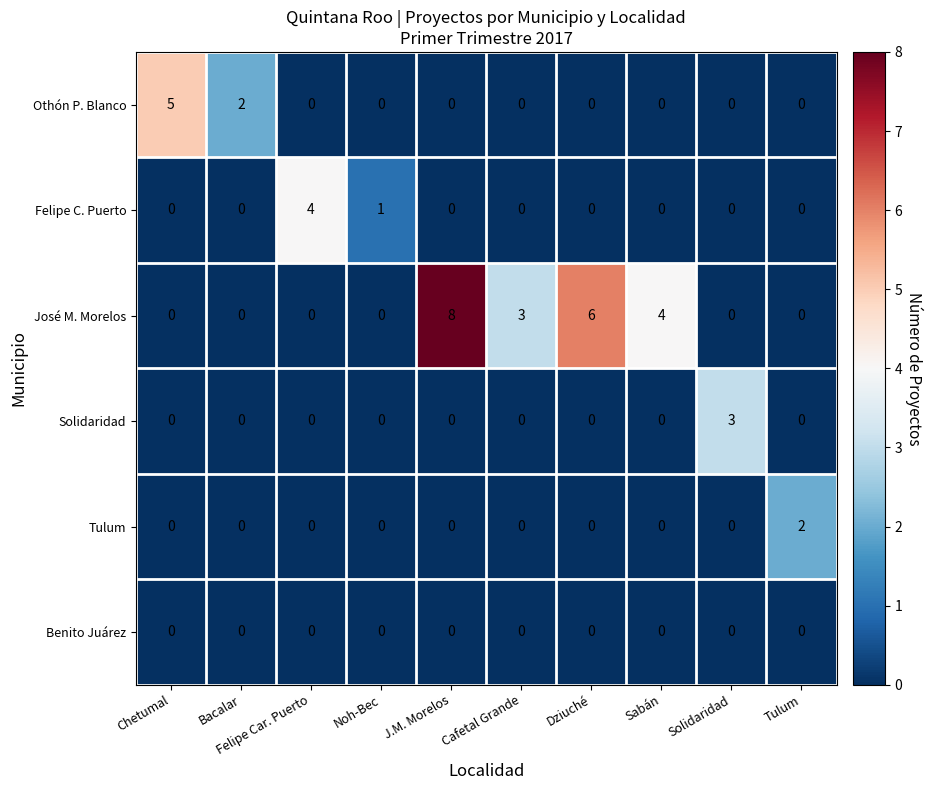

Which series has the widest spread of values?

José M. Morelos